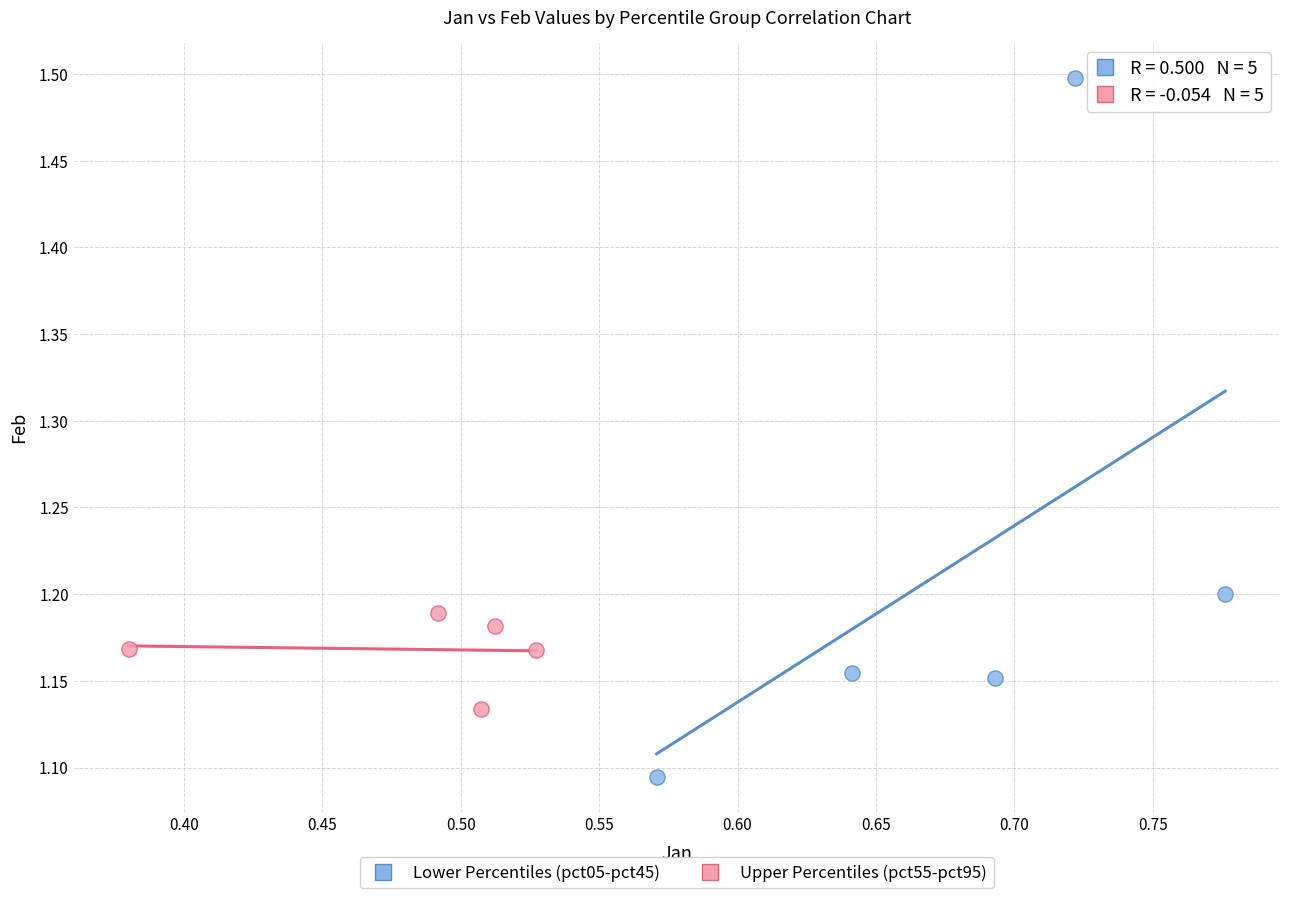

Which series has the widest spread of Y values?

Lower Percentiles (pct05-pct45)